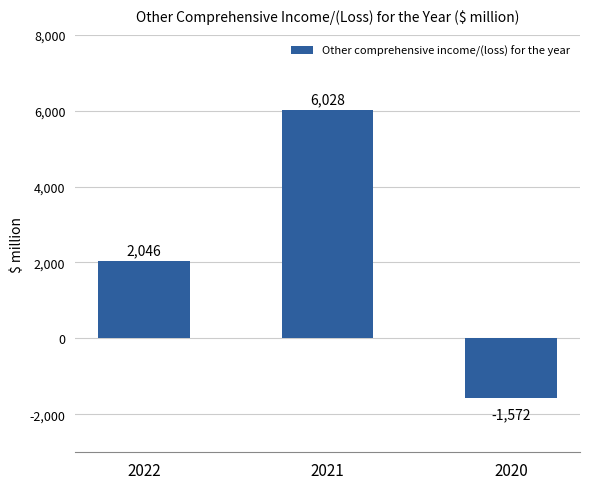

List the labels in order of value, largest first.

2021, 2022, 2020